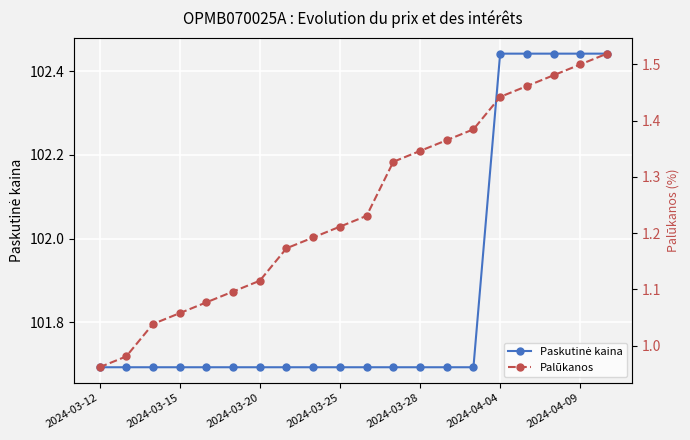

Which has a higher value, 2024-03-28 or 19?

19